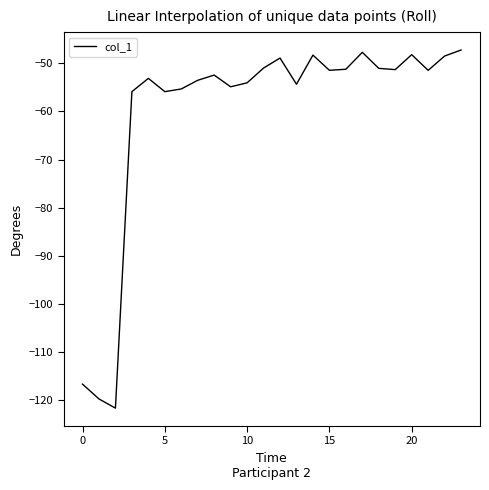

What is the greatest value displayed?

-47.3